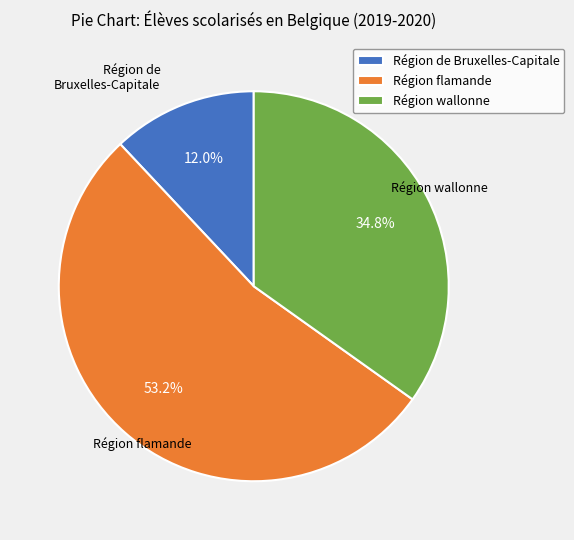

What is the largest slice in the pie chart?

Région flamande